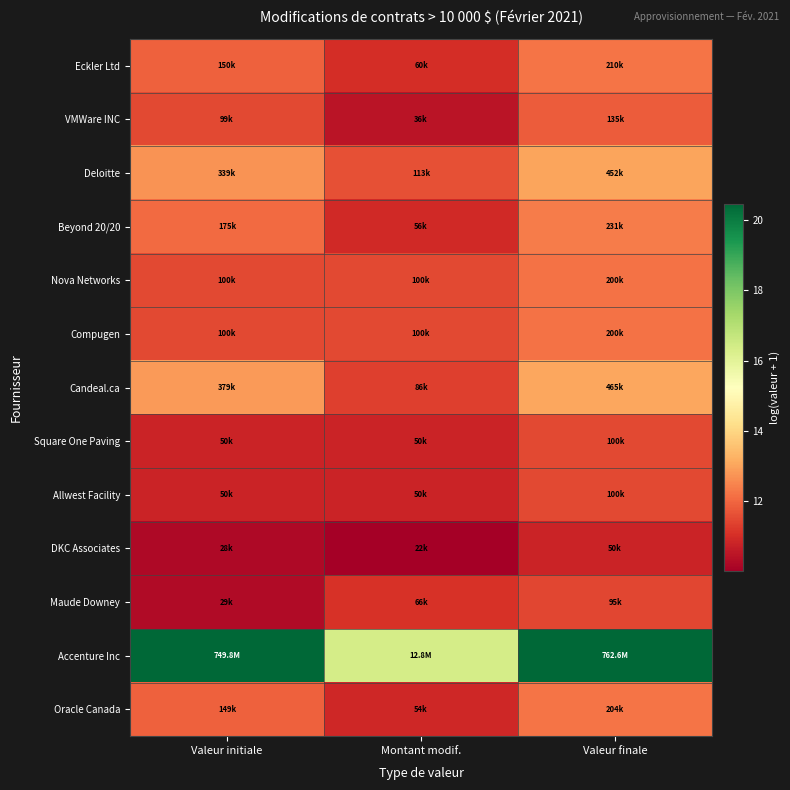

Reading left to right, extract all data points from this chart.

Eckler Ltd: Valeur initiale=11.9	Montant modif.=11.0	Valeur finale=12.3
VMWare INC: Valeur initiale=11.5	Montant modif.=10.5	Valeur finale=11.8
Deloitte: Valeur initiale=12.7	Montant modif.=11.6	Valeur finale=13.0
Beyond 20/20: Valeur initiale=12.1	Montant modif.=10.9	Valeur finale=12.4
Nova Networks: Valeur initiale=11.5	Montant modif.=11.5	Valeur finale=12.2
Compugen: Valeur initiale=11.5	Montant modif.=11.5	Valeur finale=12.2
Candeal.ca: Valeur initiale=12.8	Montant modif.=11.4	Valeur finale=13.0
Square One Paving: Valeur initiale=10.8	Montant modif.=10.8	Valeur finale=11.5
Allwest Facility: Valeur initiale=10.8	Montant modif.=10.8	Valeur finale=11.5
DKC Associates: Valeur initiale=10.2	Montant modif.=10.0	Valeur finale=10.8
Maude Downey: Valeur initiale=10.3	Montant modif.=11.1	Valeur finale=11.5
Accenture Inc: Valeur initiale=20.4	Montant modif.=16.4	Valeur finale=20.5
Oracle Canada: Valeur initiale=11.9	Montant modif.=10.9	Valeur finale=12.2